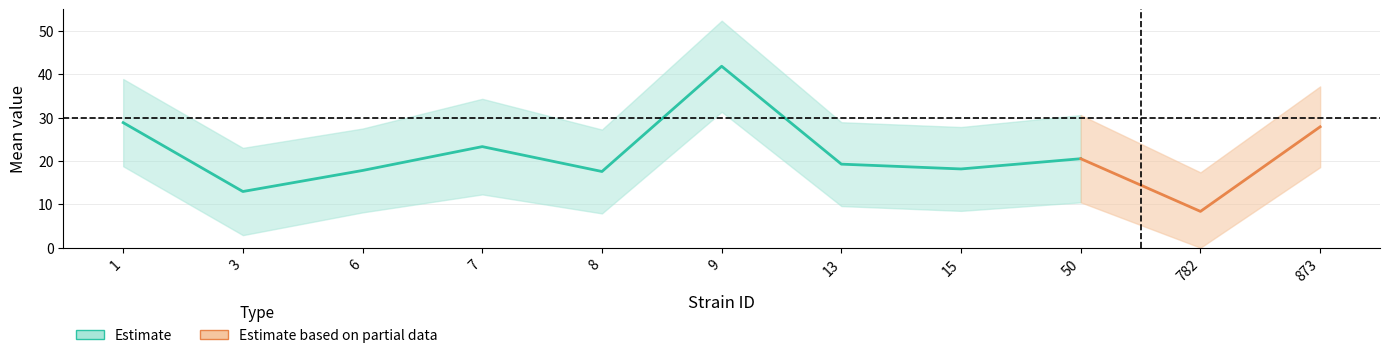

What is the difference between the highest and lowest values at 3?

20.1